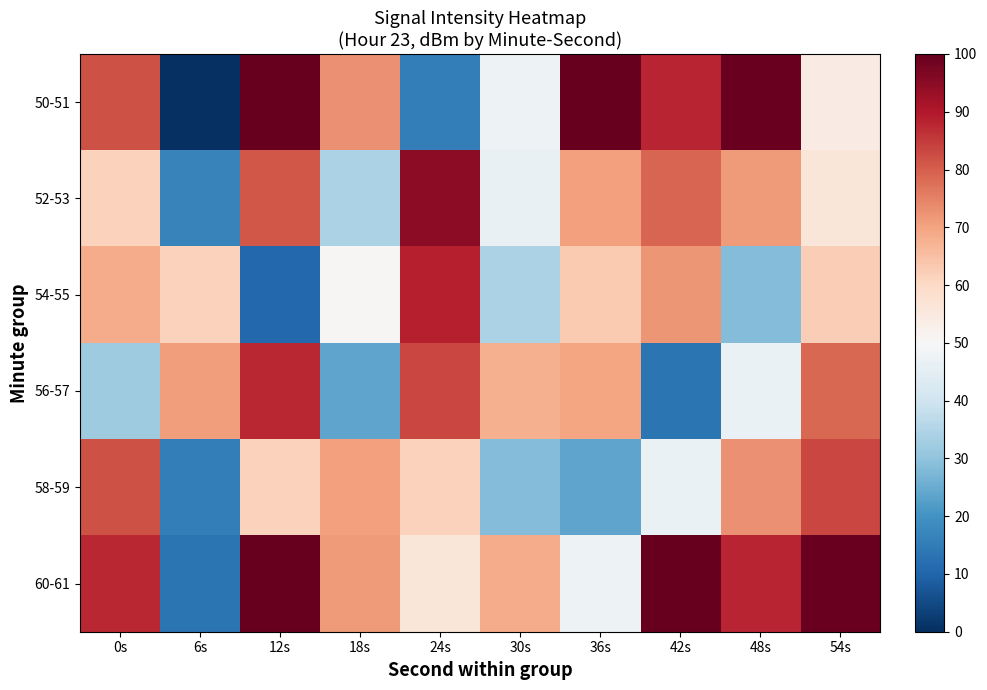

At 24s, list the series in order from smallest to largest.

50-51, 60-61, 58-59, 56-57, 54-55, 52-53